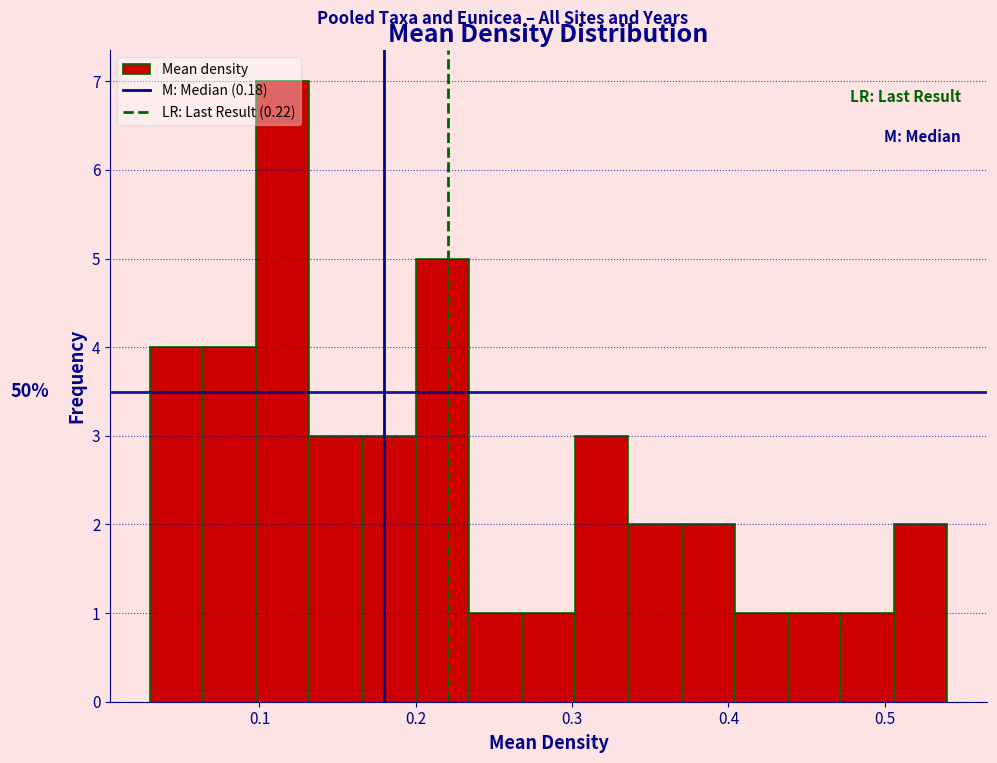

Read against the x-axis, roughly where is the centre of the tallest bar?

0.12